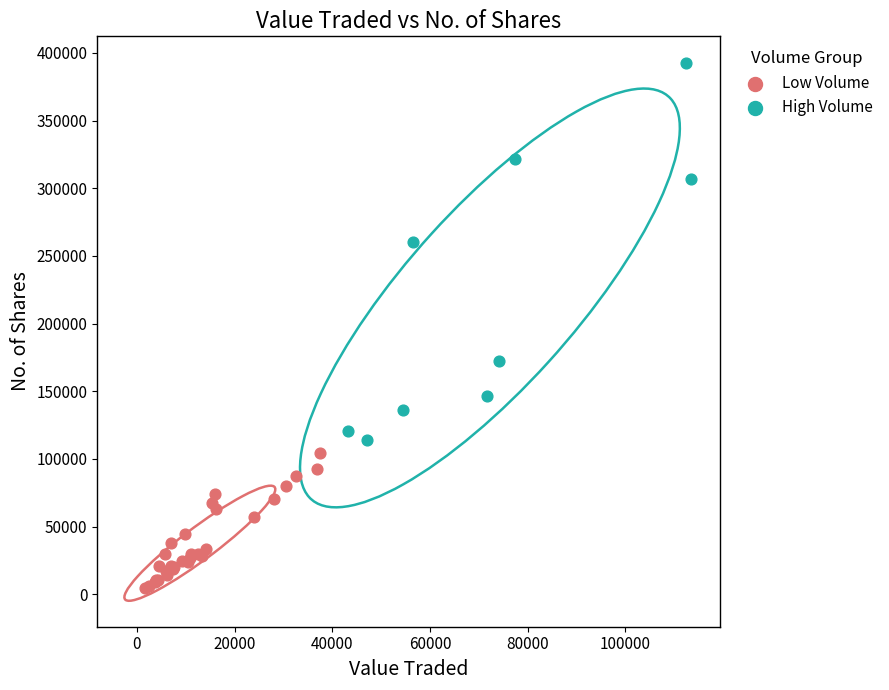

Which series reaches the minimum Y coordinate?

Low Volume